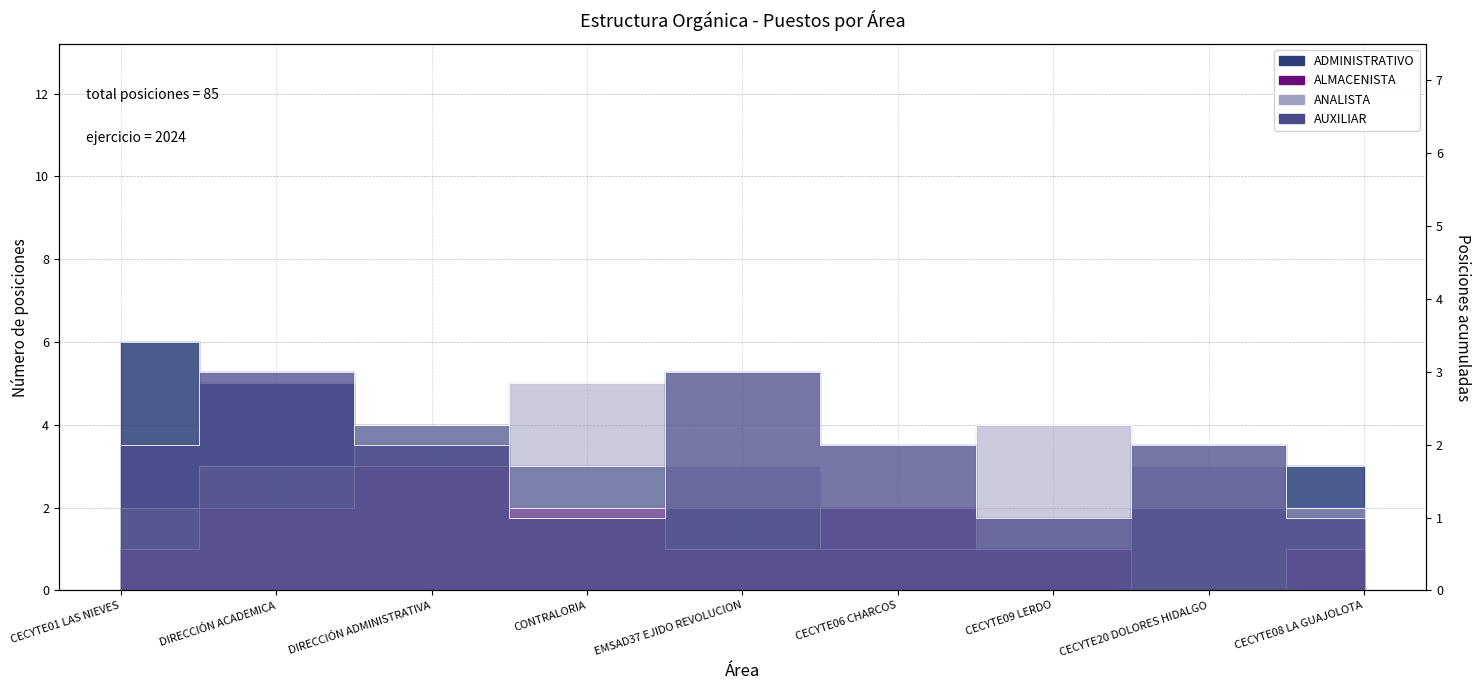

Rank the series by their maximum value, from lowest to highest.

ALMACENISTA, AUXILIAR, ANALISTA, ADMINISTRATIVO